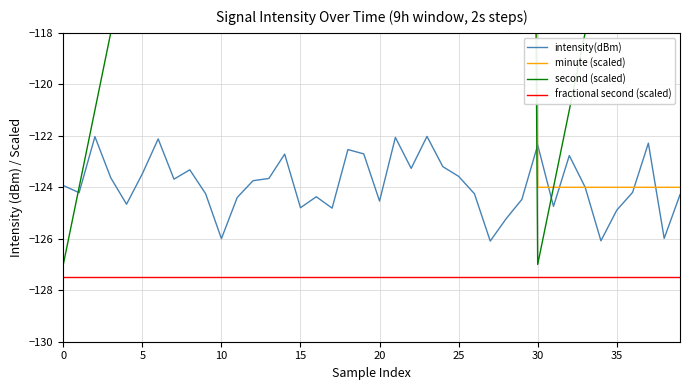

The value of fractional second (scaled) at 15 is -88.2. True or false?

False